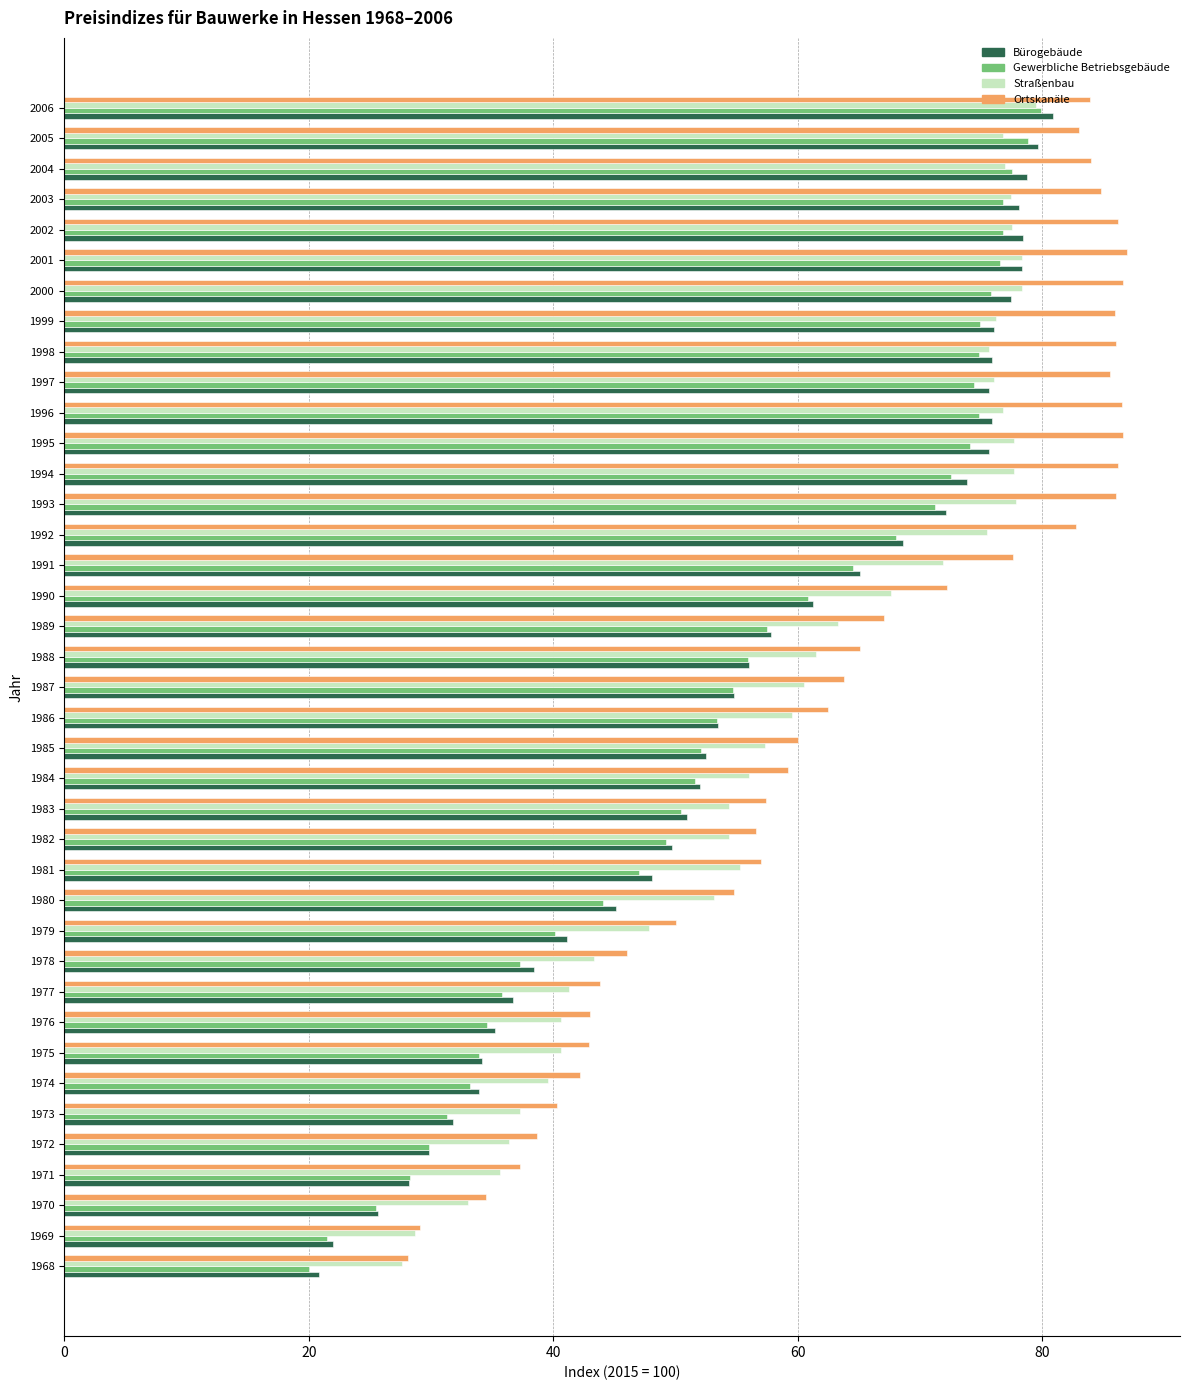

What is the maximum value for Ortskanäle?

86.9